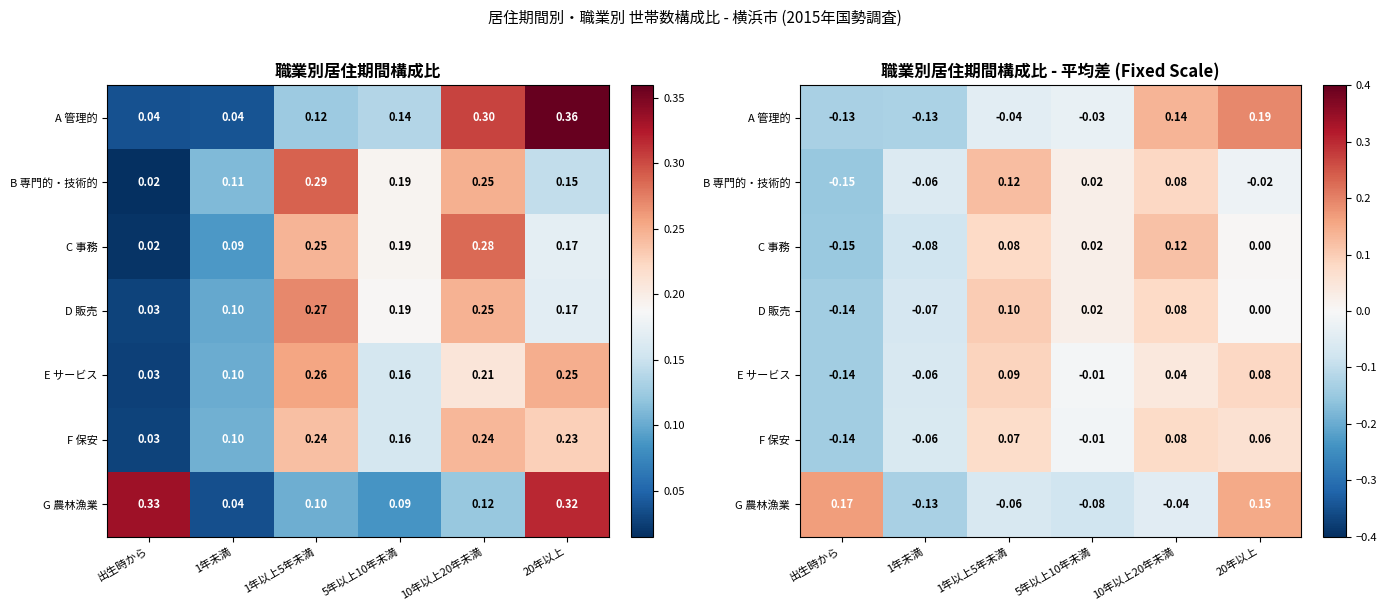

List the series in order of their peak value, lowest first.

F 保安, E サービス, D 販売, C 事務, B 専門的・技術的, G 農林漁業, A 管理的